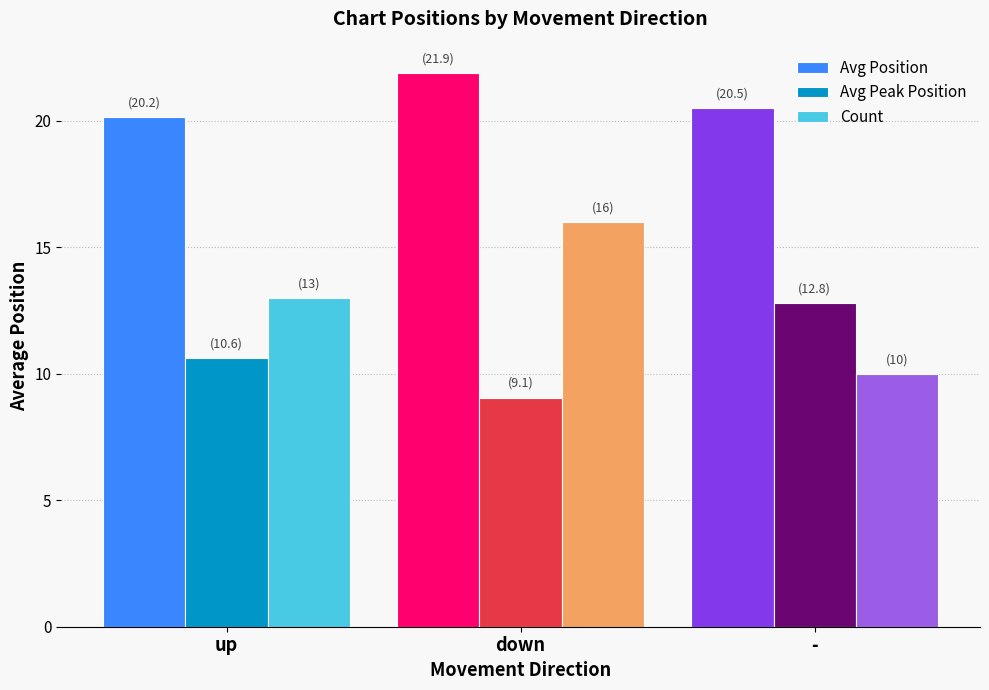

What is the average value of the Avg Peak Position series?

10.8